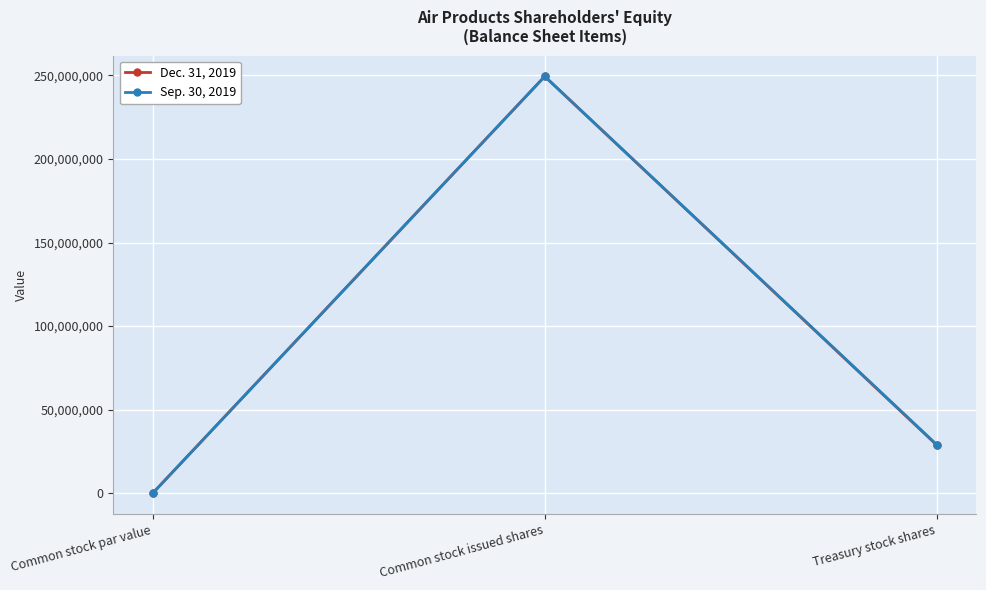

At how many categories does at least one series exceed 240987028?

1